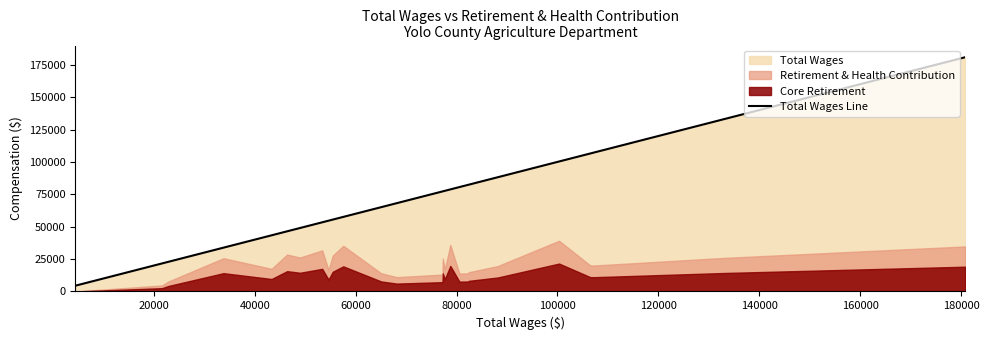

Does the chart display data point markers on the line(s)?

No